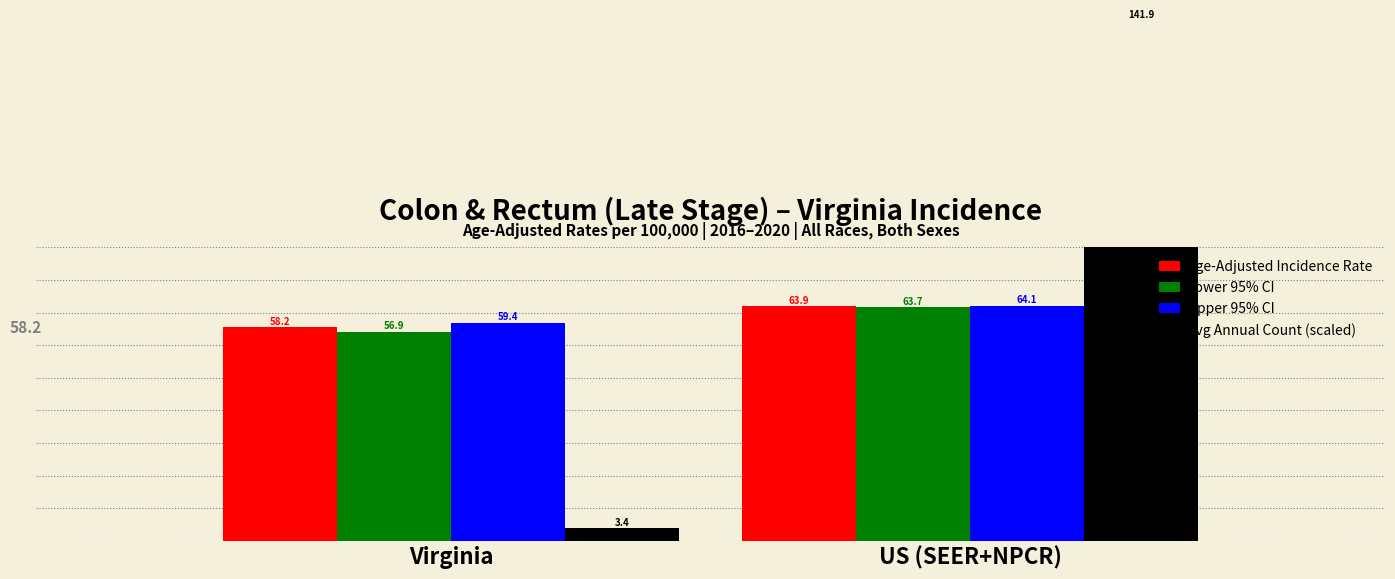

Reading right to left, transcribe all the data shown in this chart.

Age-Adjusted Incidence Rate: US (SEER+NPCR)=63.9	Virginia=58.2
Lower 95% CI: US (SEER+NPCR)=63.7	Virginia=56.9
Upper 95% CI: US (SEER+NPCR)=64.1	Virginia=59.4
Avg Annual Count (scaled): US (SEER+NPCR)=141.9	Virginia=3.4